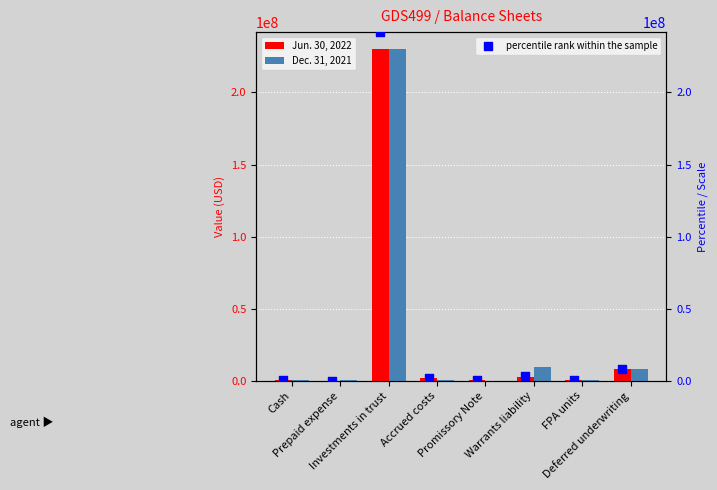

Is the value of percentile rank within the sample at Warrants liability greater than the value of Dec. 31, 2021 at Accrued costs?

Yes